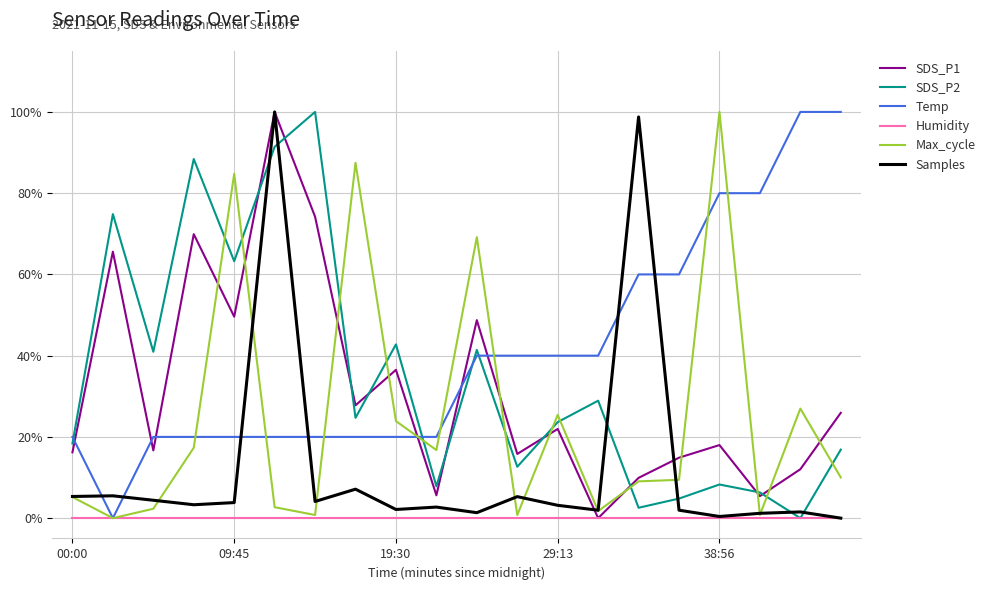

Which series has the largest total across all categories?

Temp